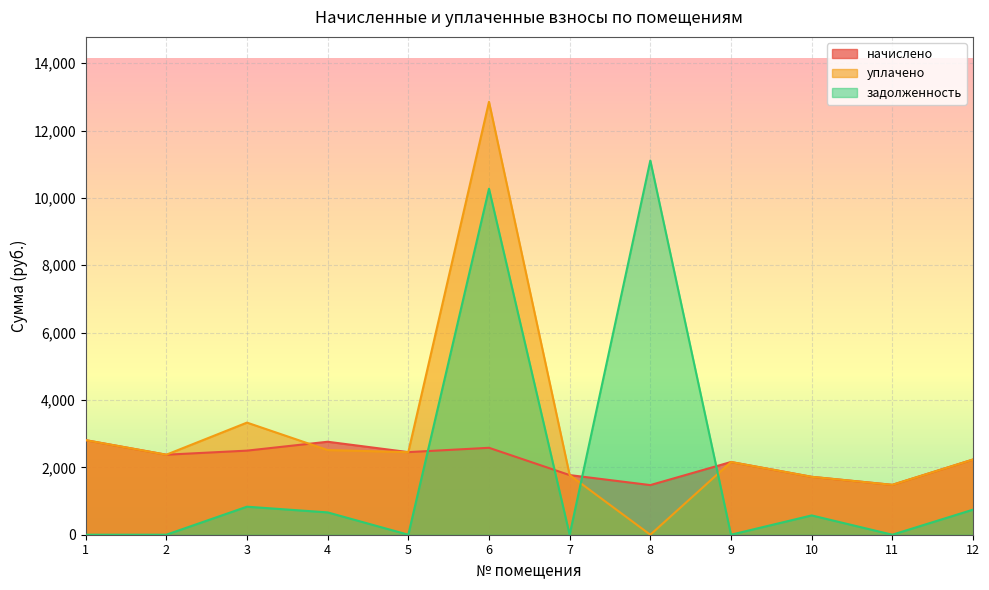

What is the value of the уплачено point at the 10th from the left?

1719.4